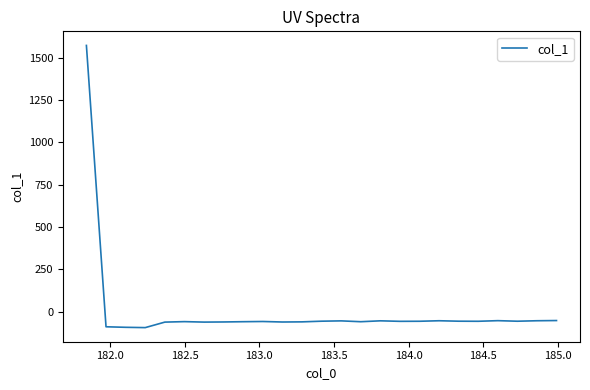

What is the minimum value shown in the chart?

-94.3